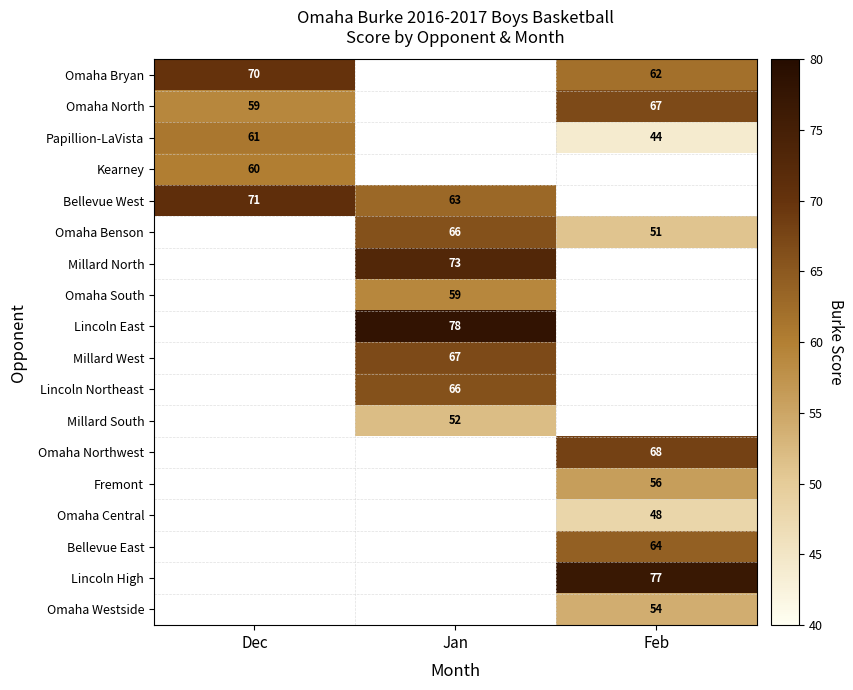

At which category is the sum across all series the highest?

Feb